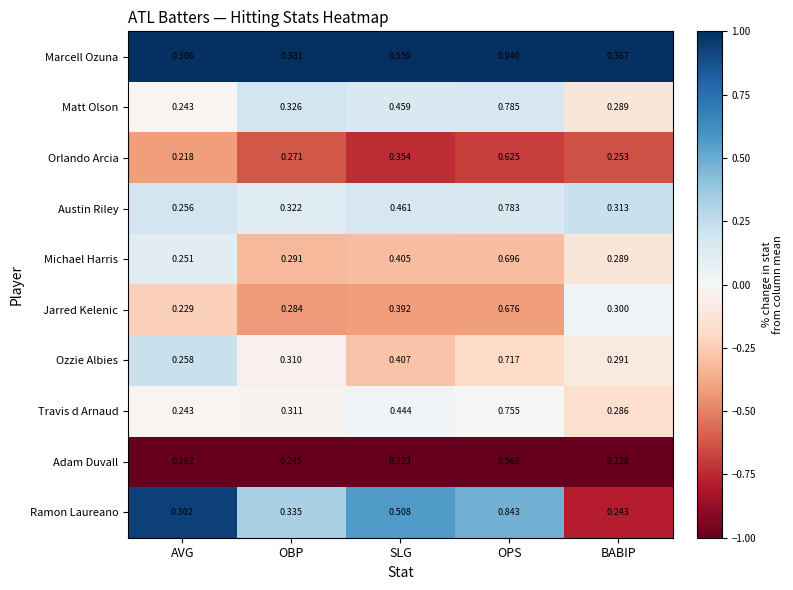

At OBP, list the series in order from largest to smallest.

Marcell Ozuna, Ramon Laureano, Matt Olson, Austin Riley, Travis d Arnaud, Ozzie Albies, Michael Harris, Jarred Kelenic, Orlando Arcia, Adam Duvall